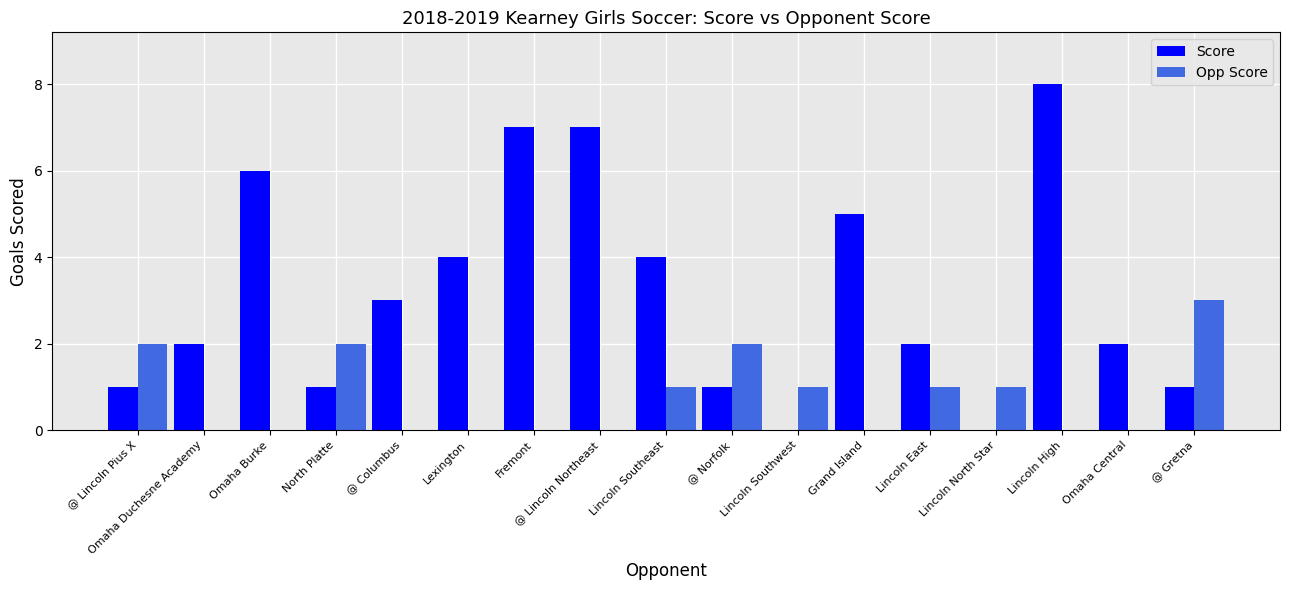

What is the difference between the Score values at Lincoln North Star and @ Lincoln Pius X?

1